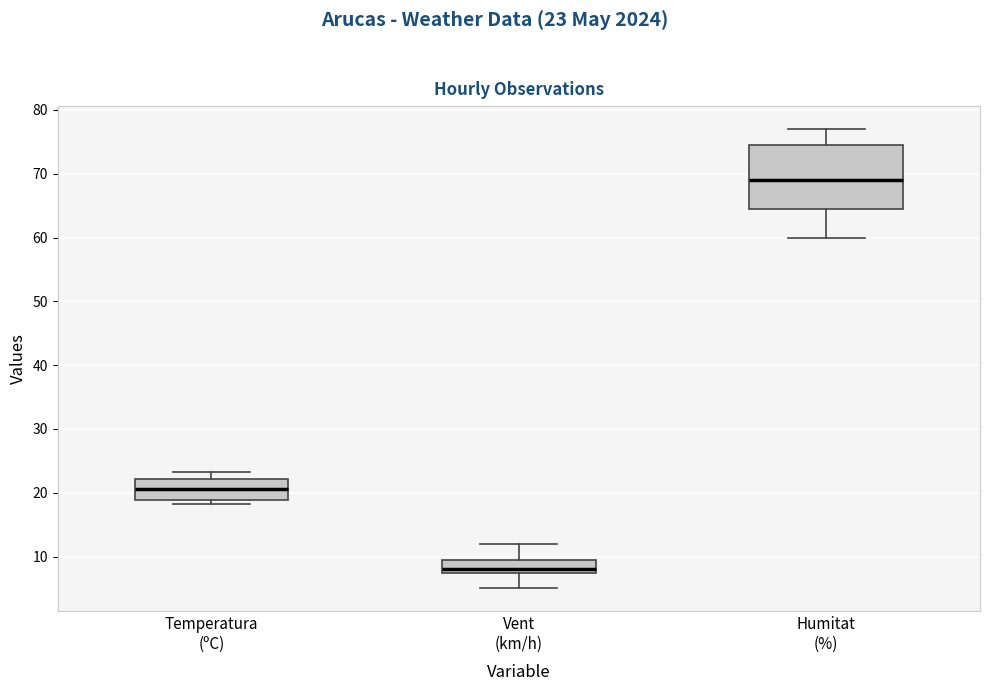

Reading left to right, read every box against the y-axis: the position of its median line, the range the box covers, and the ends of its whiskers. The values are not printed on the chart, so give them approximately, as read against the axis.

Temperatura (ºC): median 21, box 19 to 22, whiskers 18 to 23
Vent (km/h): median 8 (just above the box's lower edge), box 8 to 10, whiskers 5 to 12
Humitat (%): median 69, box 65 to 75, whiskers 60 to 77